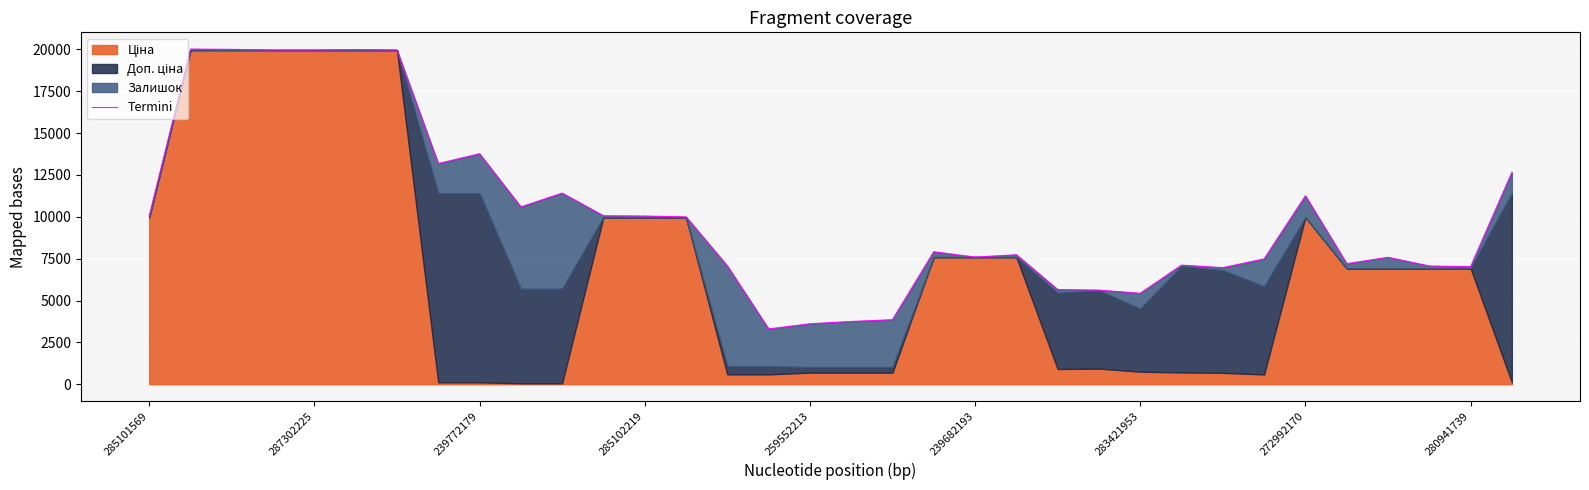

Where does the data first go above 7913?

285101569